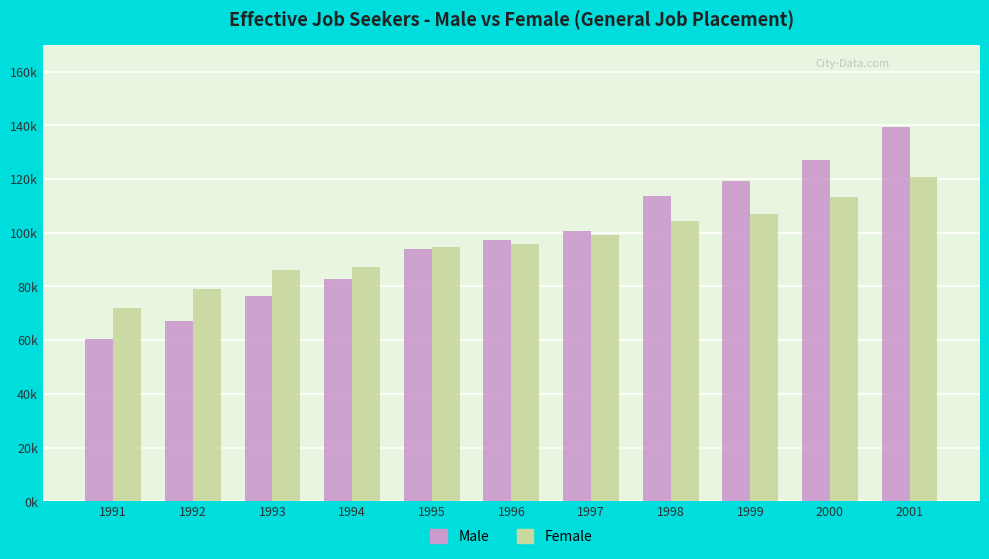

What is the lowest value of the Male series?

60465